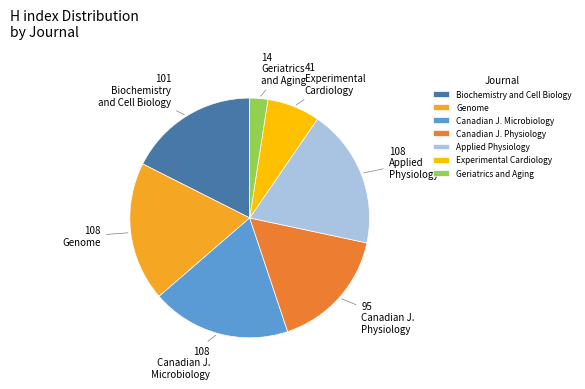

Is it true that Applied Physiology is 19% of the pie?

True